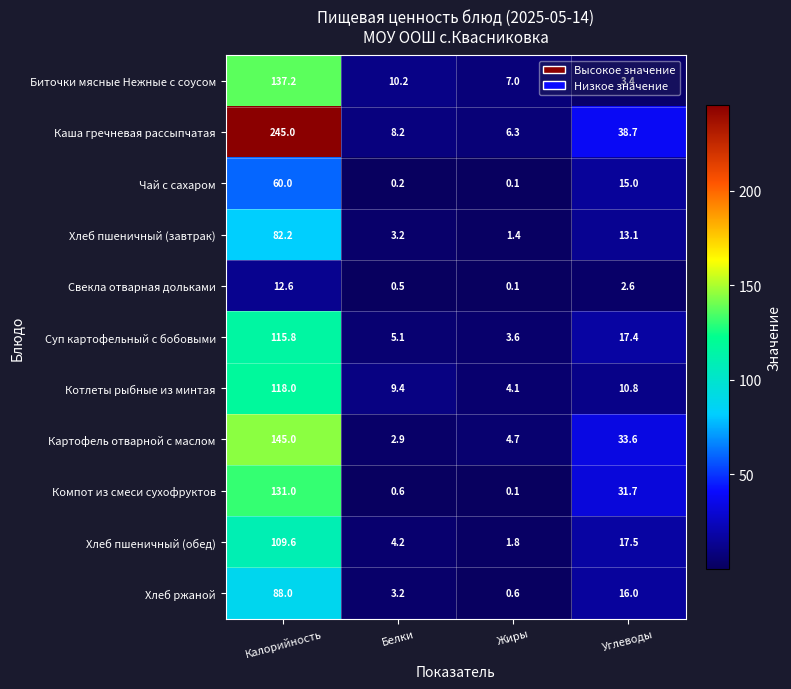

Between Калорийность and Углеводы, which series saw the biggest shift?

Каша гречневая рассыпчатая